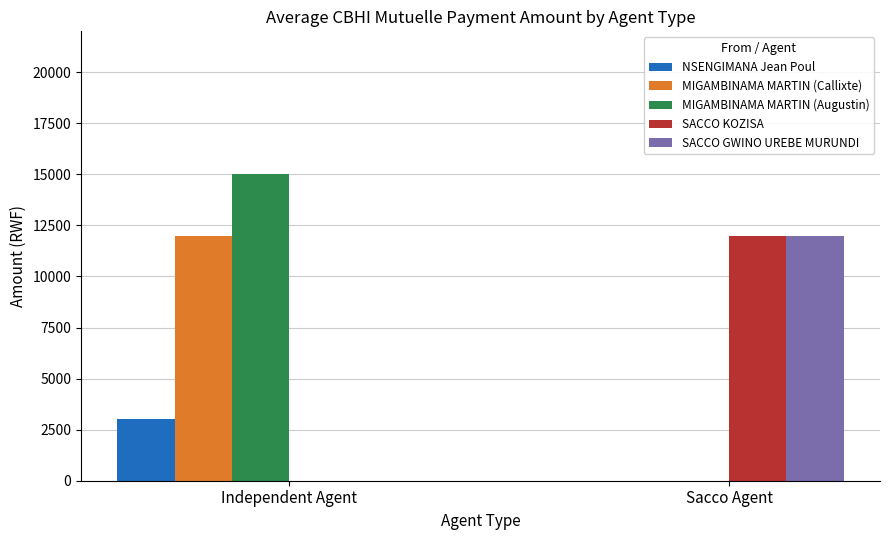

The value of NSENGIMANA Jean Poul at Independent Agent is 4241. True or false?

False